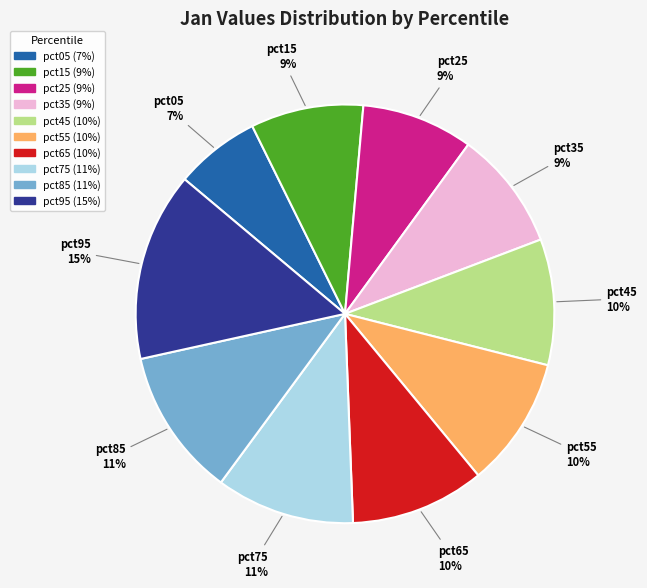

Does pct45 account for over 50% of the chart?

No